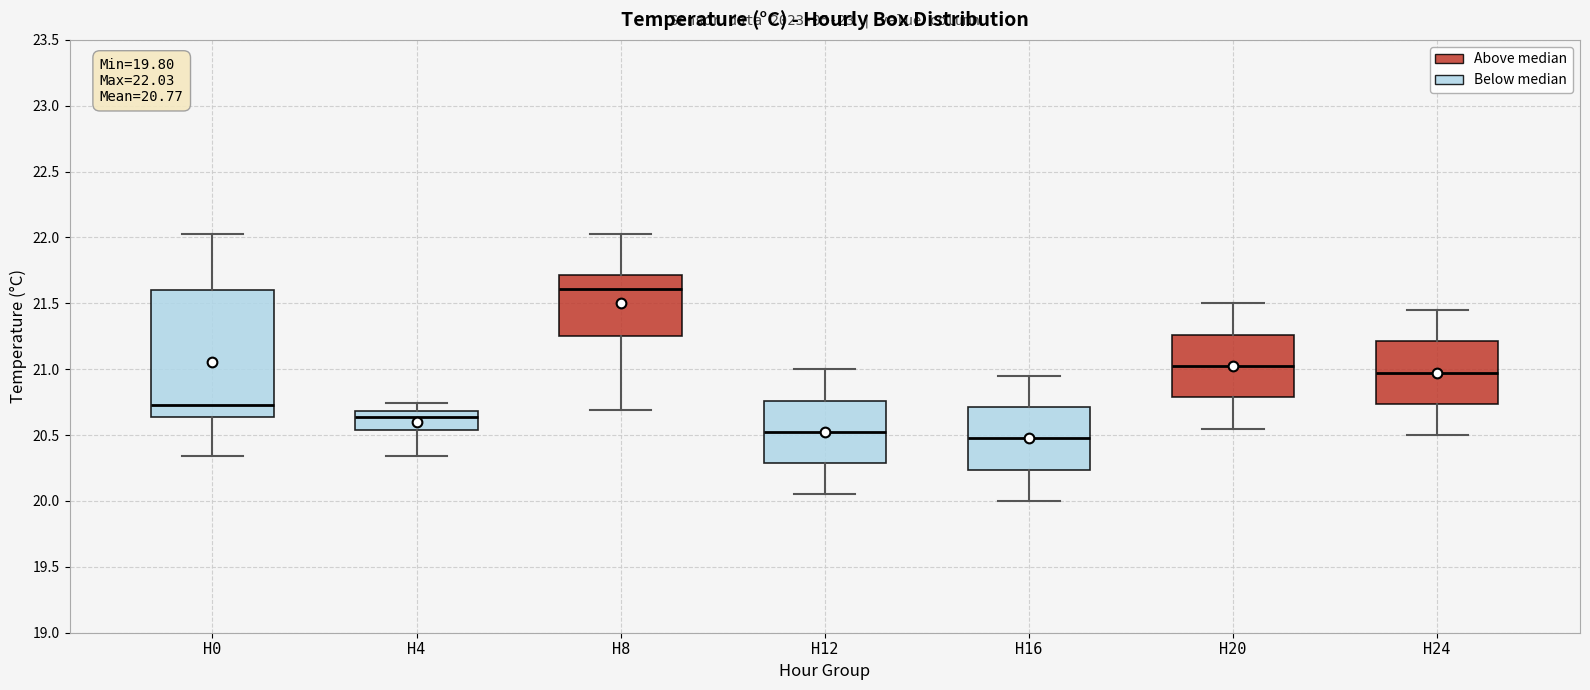

Which box is the tallest, from its lower edge to its upper edge?

H0